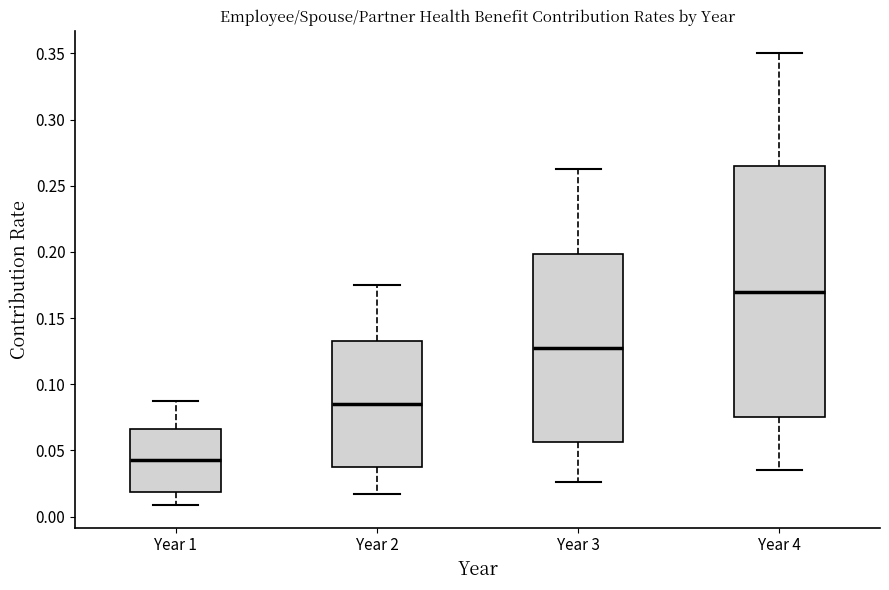

Which box has the lowest median line?

Year 1